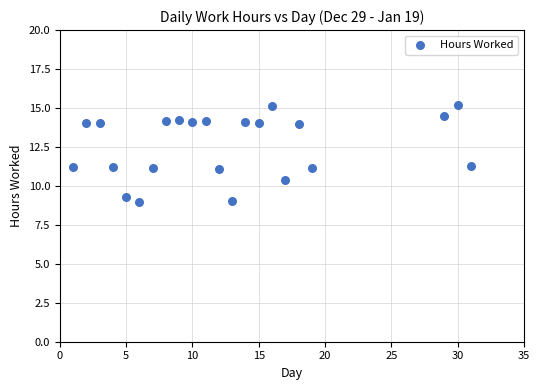

What is the range of X values (max minus min)?

30.0